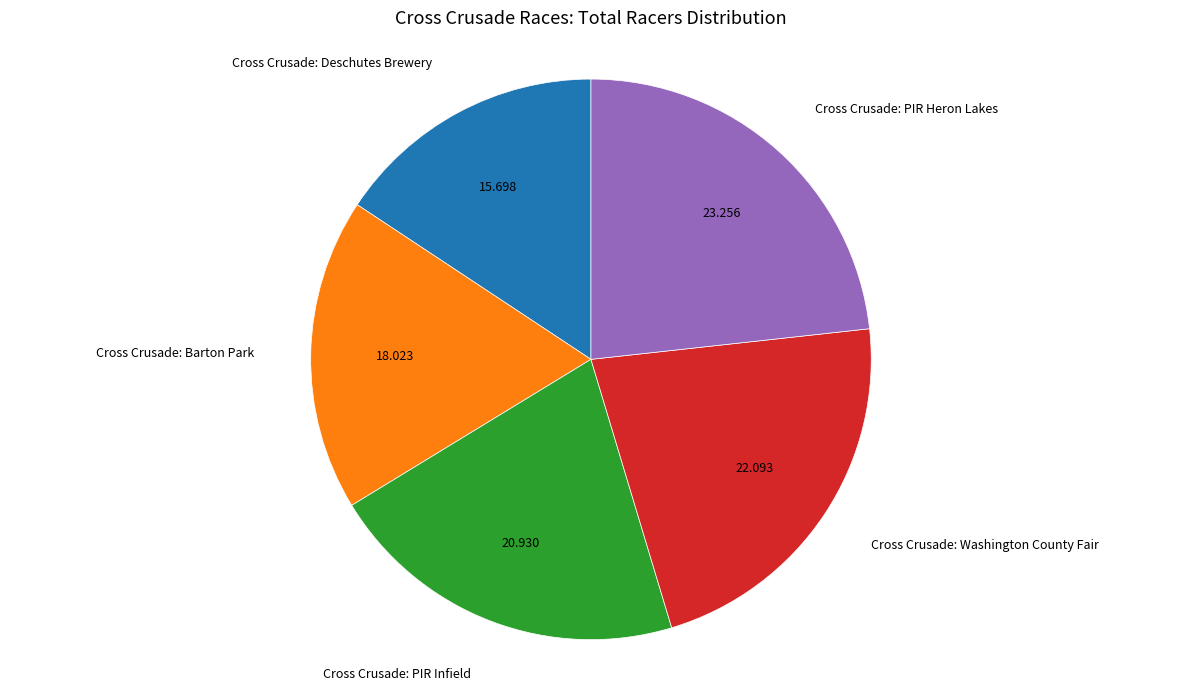

Is there a majority slice in this chart?

No